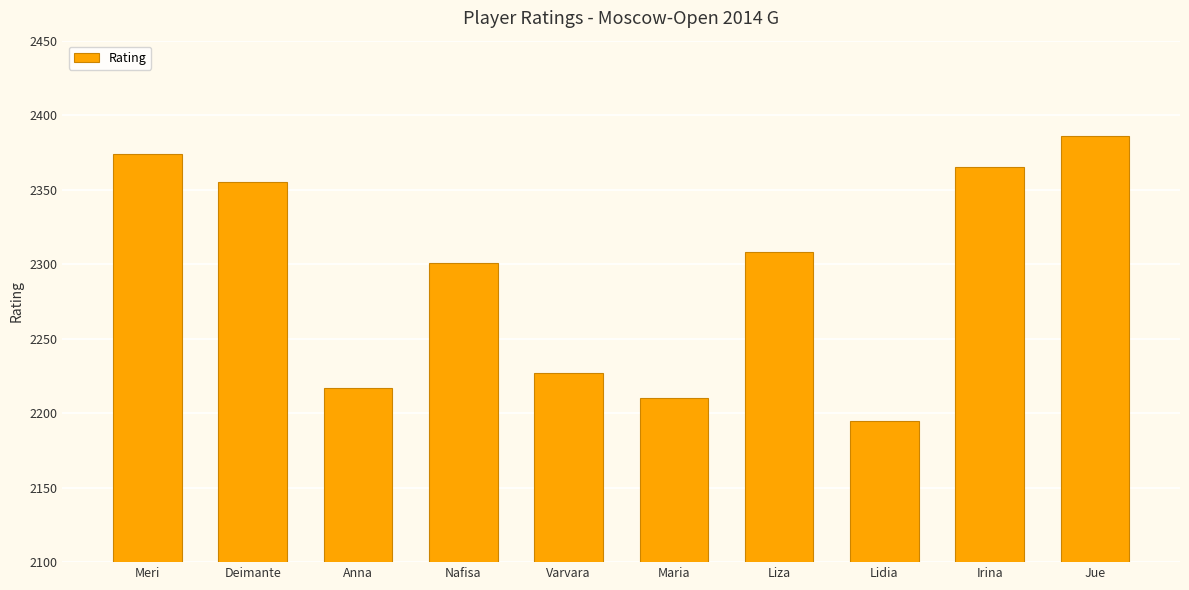

List the labels in order of value, largest first.

Jue, Meri, Irina, Deimante, Liza, Nafisa, Varvara, Anna, Maria, Lidia